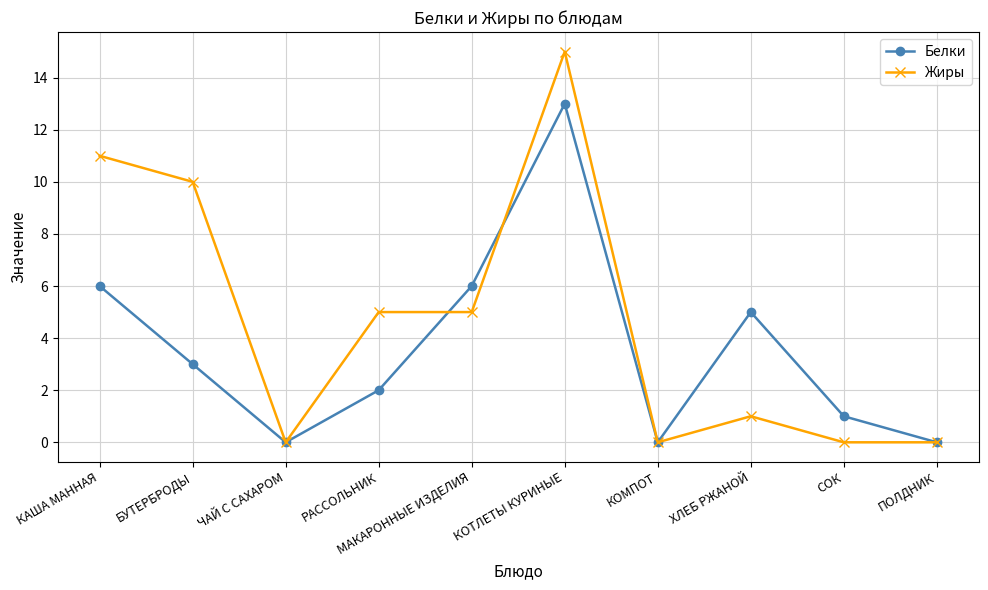

Reading right to left, what are all the values shown in this chart?

Белки: ПОЛДНИК=0	СОК=1	ХЛЕБ РЖАНОЙ=5	КОМПОТ=0	КОТЛЕТЫ КУРИНЫЕ=13	МАКАРОННЫЕ ИЗДЕЛИЯ=6	РАССОЛЬНИК=2	ЧАЙ С САХАРОМ=0	БУТЕРБРОДЫ=3	КАША МАННАЯ=6
Жиры: ПОЛДНИК=0	СОК=0	ХЛЕБ РЖАНОЙ=1	КОМПОТ=0	КОТЛЕТЫ КУРИНЫЕ=15	МАКАРОННЫЕ ИЗДЕЛИЯ=5	РАССОЛЬНИК=5	ЧАЙ С САХАРОМ=0	БУТЕРБРОДЫ=10	КАША МАННАЯ=11